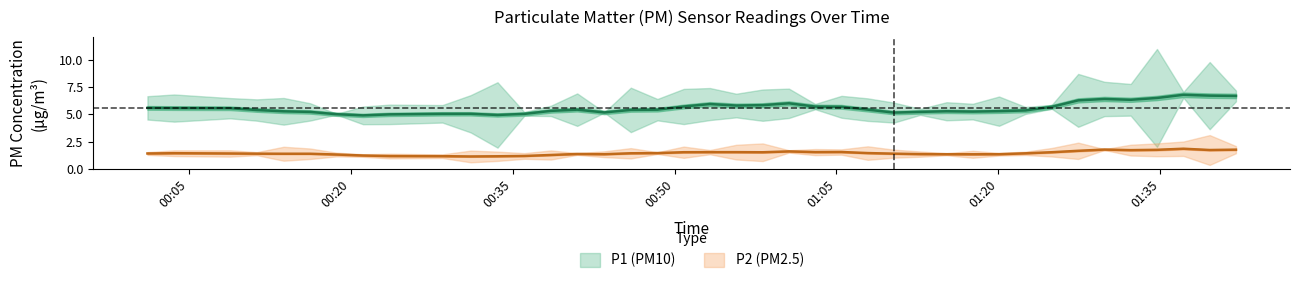

What is the sum of all P2 values?

58.2